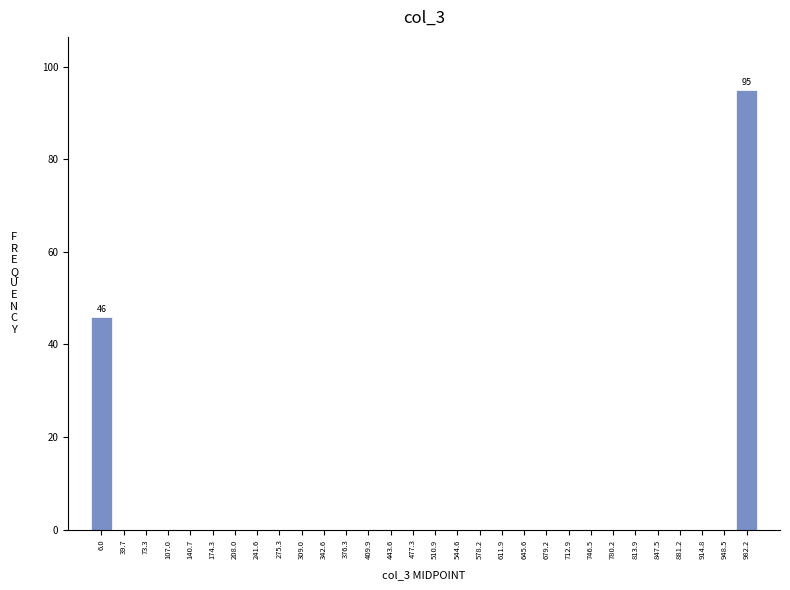

Over which range of the x-axis is the bar tallest?

965 to 1000